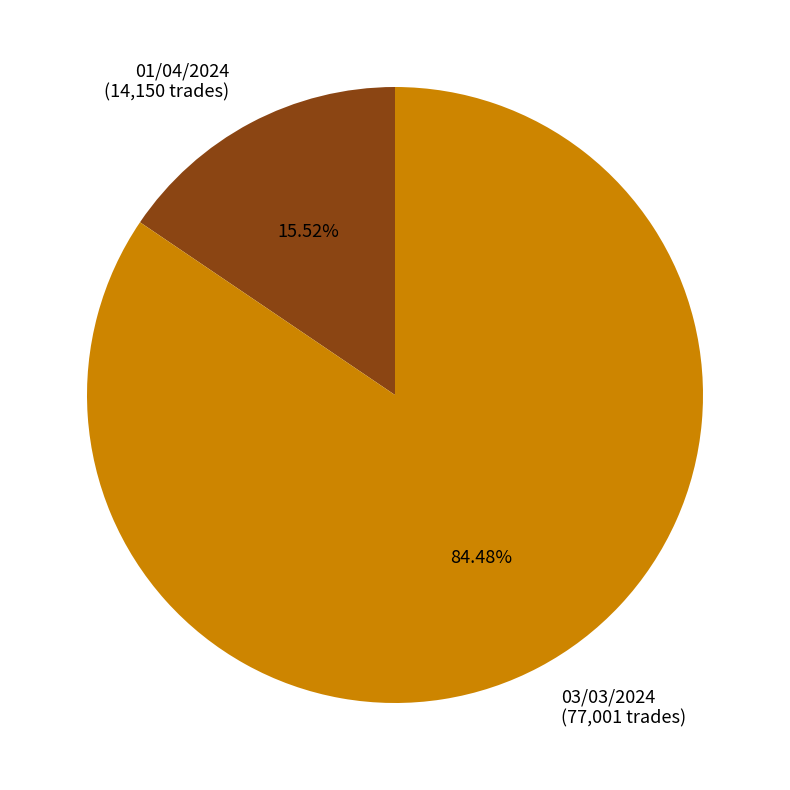

What percentage is NOT represented by 03/03/2024?

15.5%